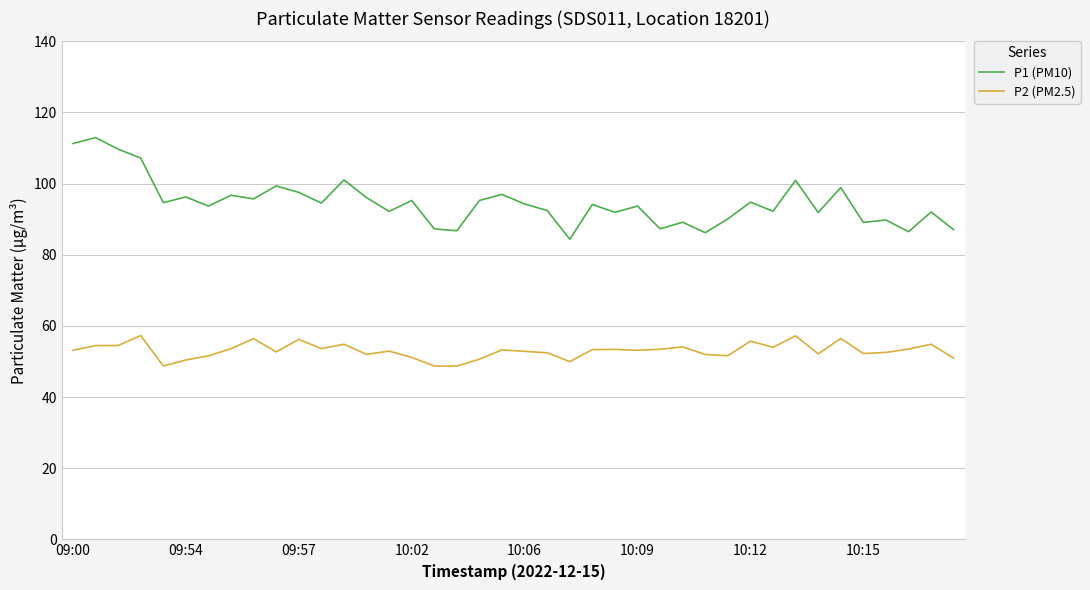

What is the difference between the maximum and minimum values in the P1 (PM10) series?

28.6